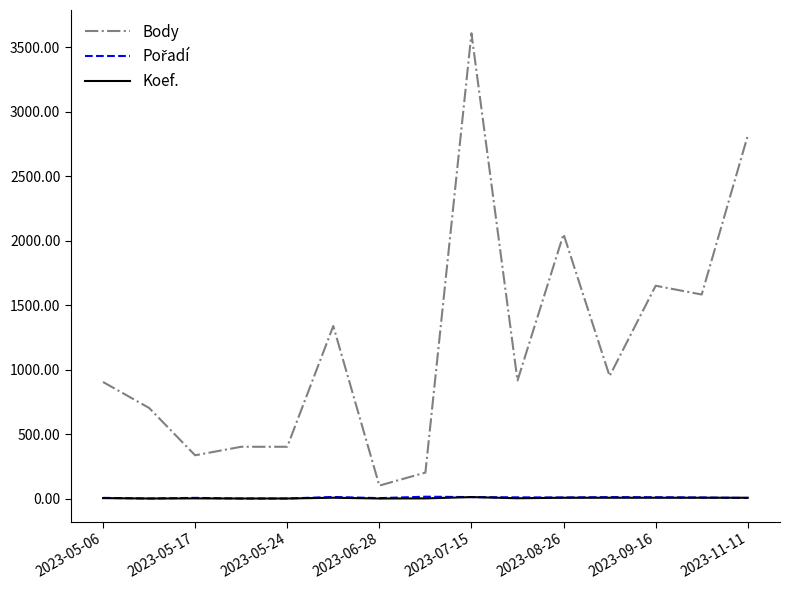

What is the greatest value displayed?

3607